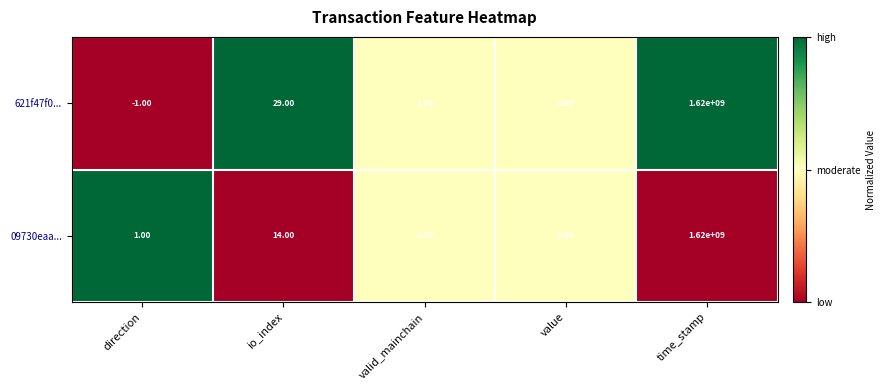

Which category has the highest value in the 09730eaa... series?

time_stamp